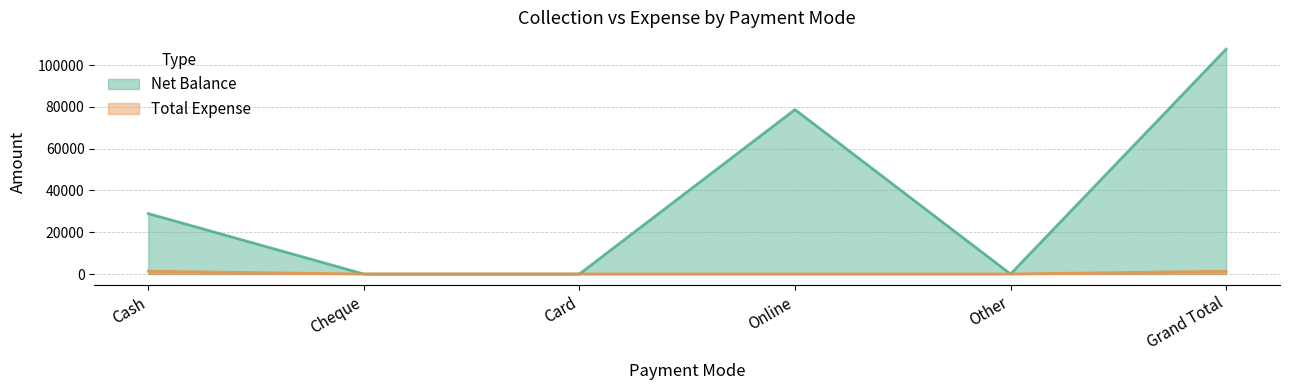

Where is Net Balance nearest to the value 53850?

Cash